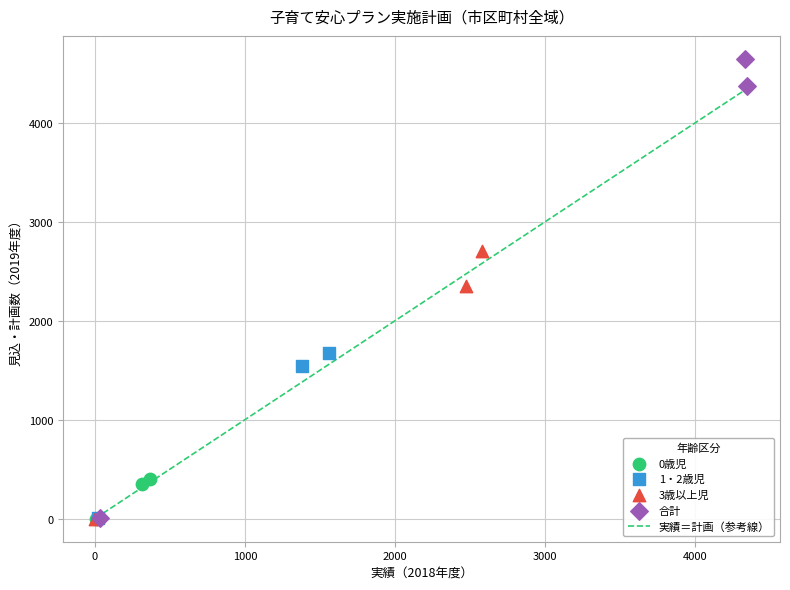

Which series has the largest Y range (max minus min)?

合計